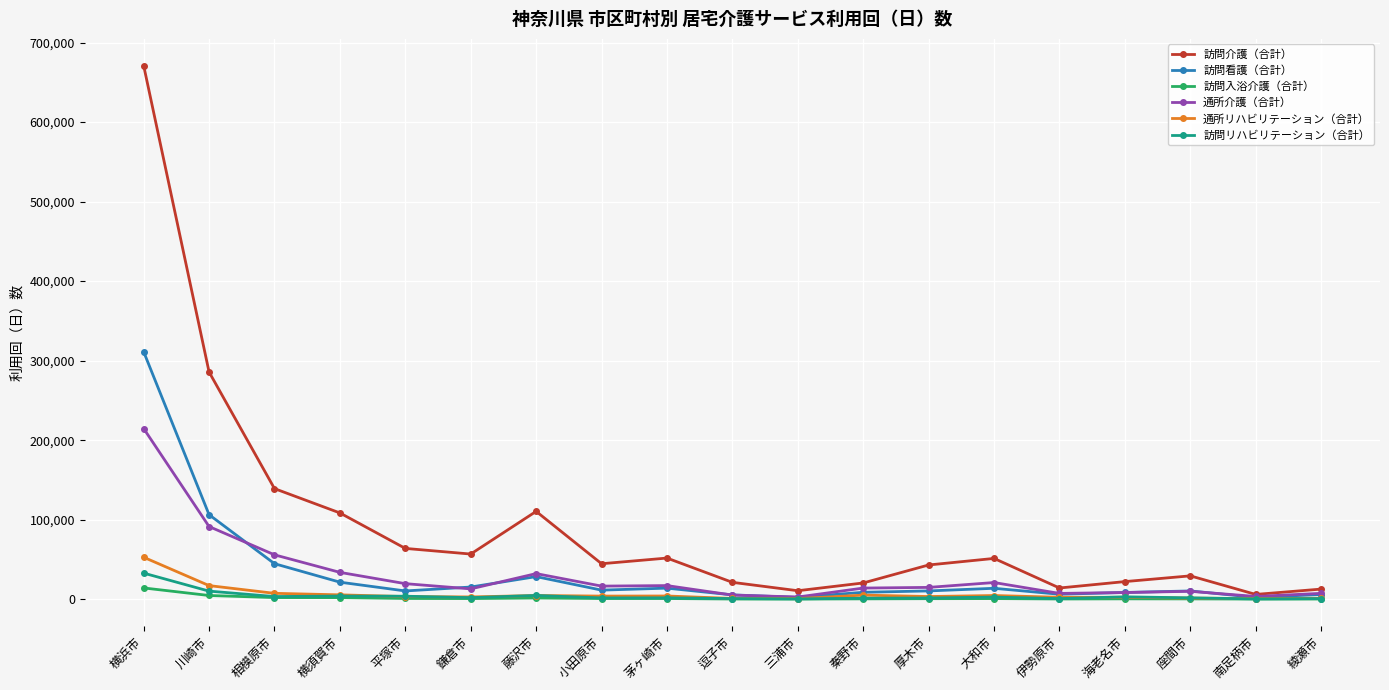

At which category is the sum across all series the highest?

横浜市